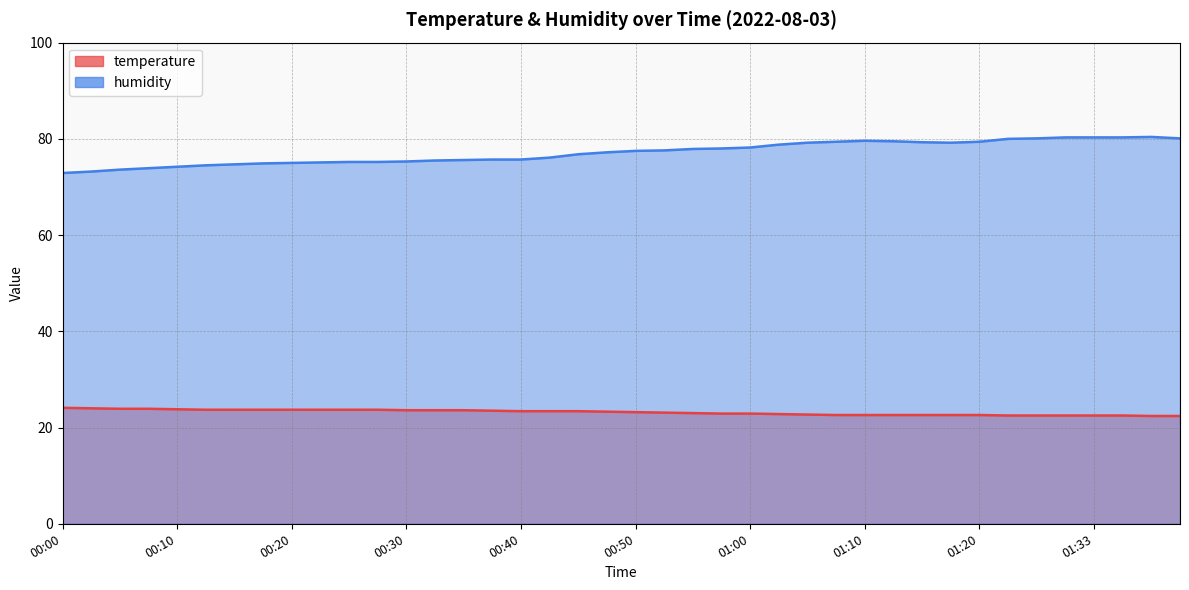

Which series has the widest spread of values?

humidity